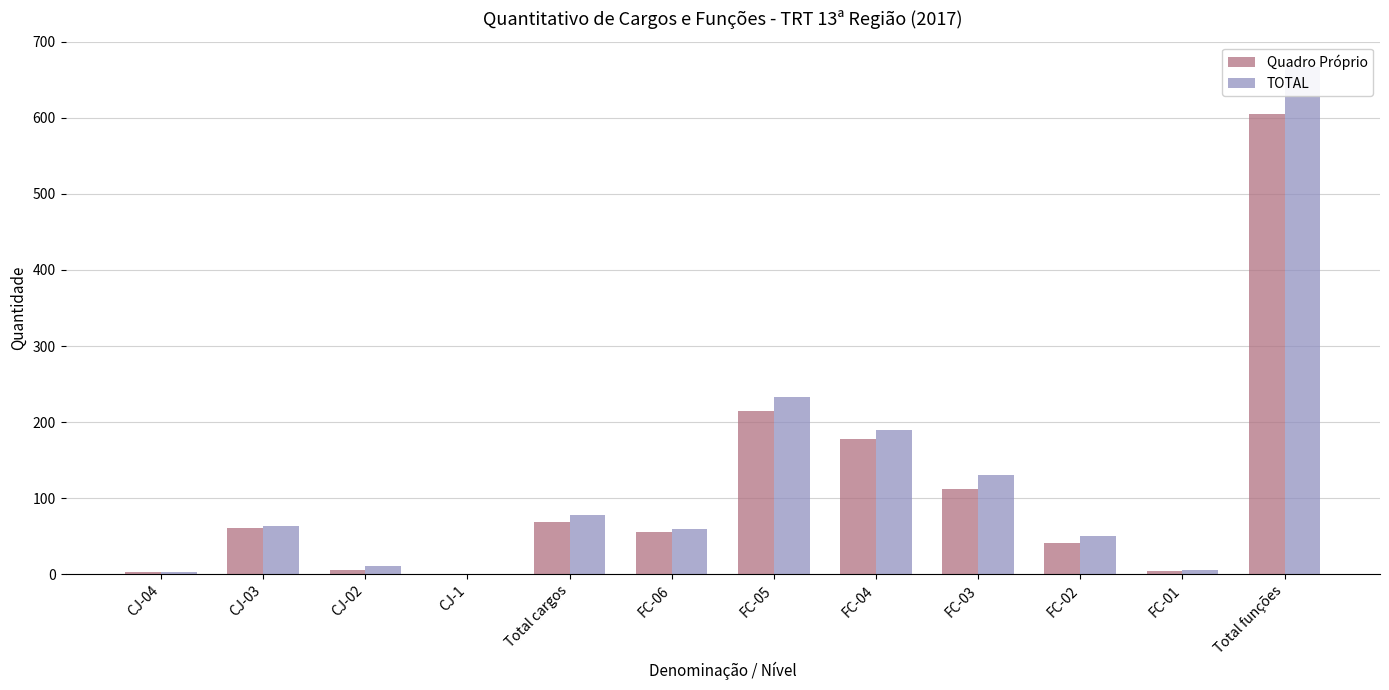

How many bars are there in each group?

2